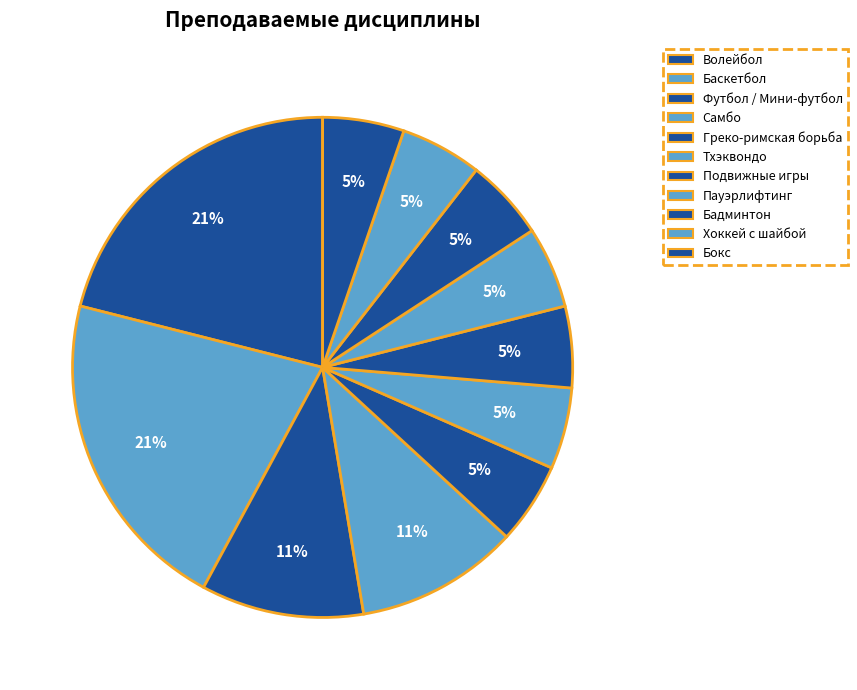

Count the number of slices in the pie.

11